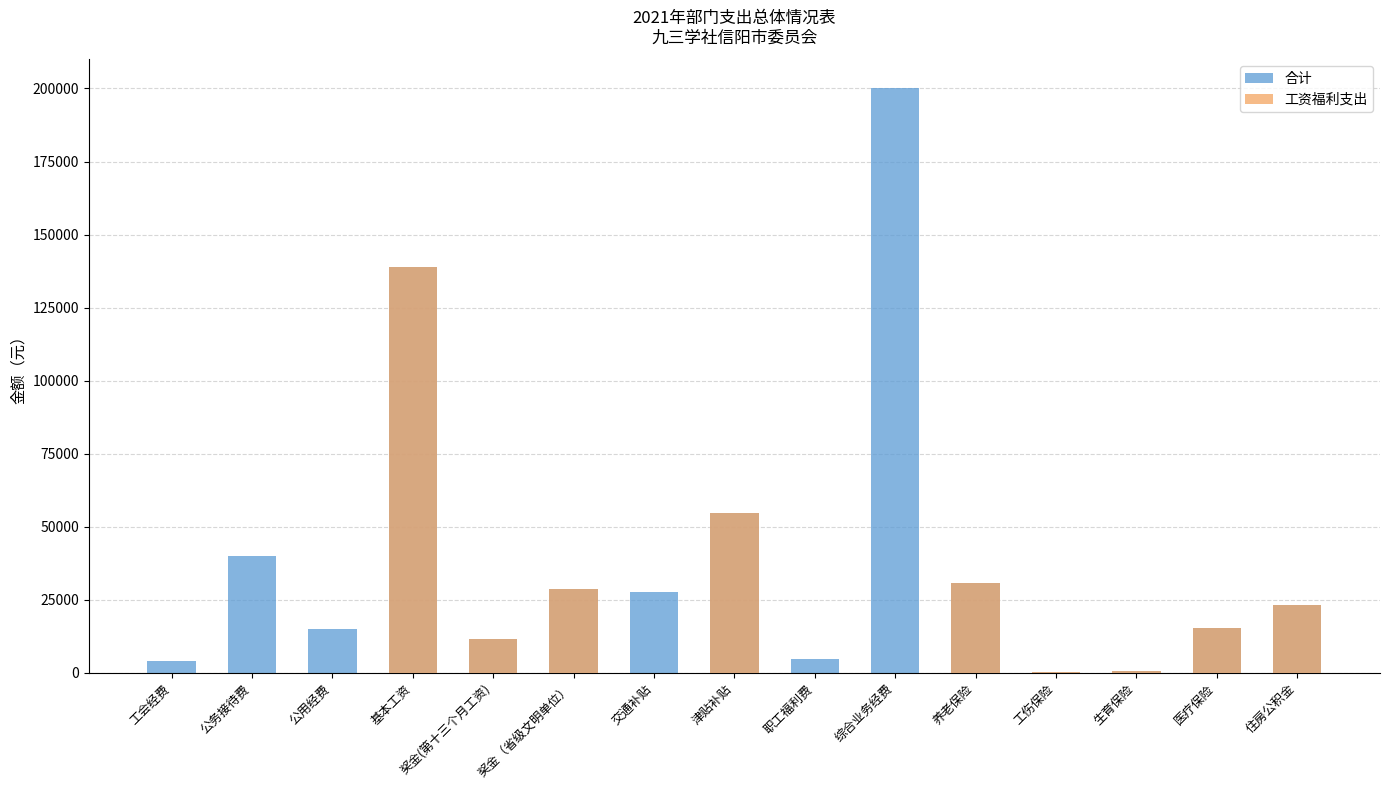

What is the minimum value for 合计?

192